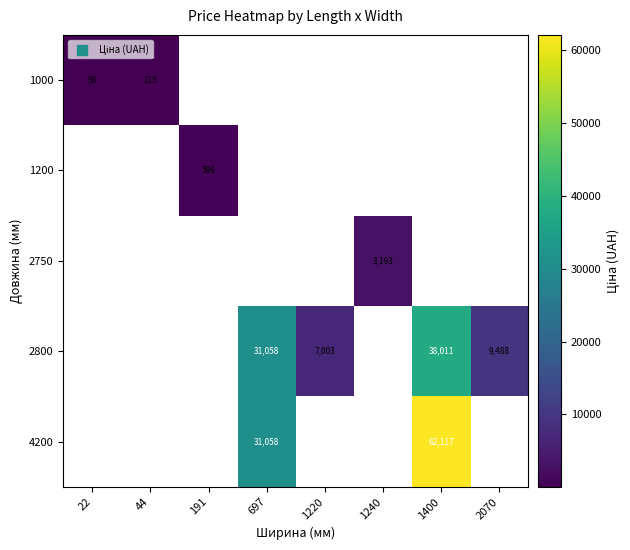

The value of 2750 at 1240 is 3193. True or false?

True